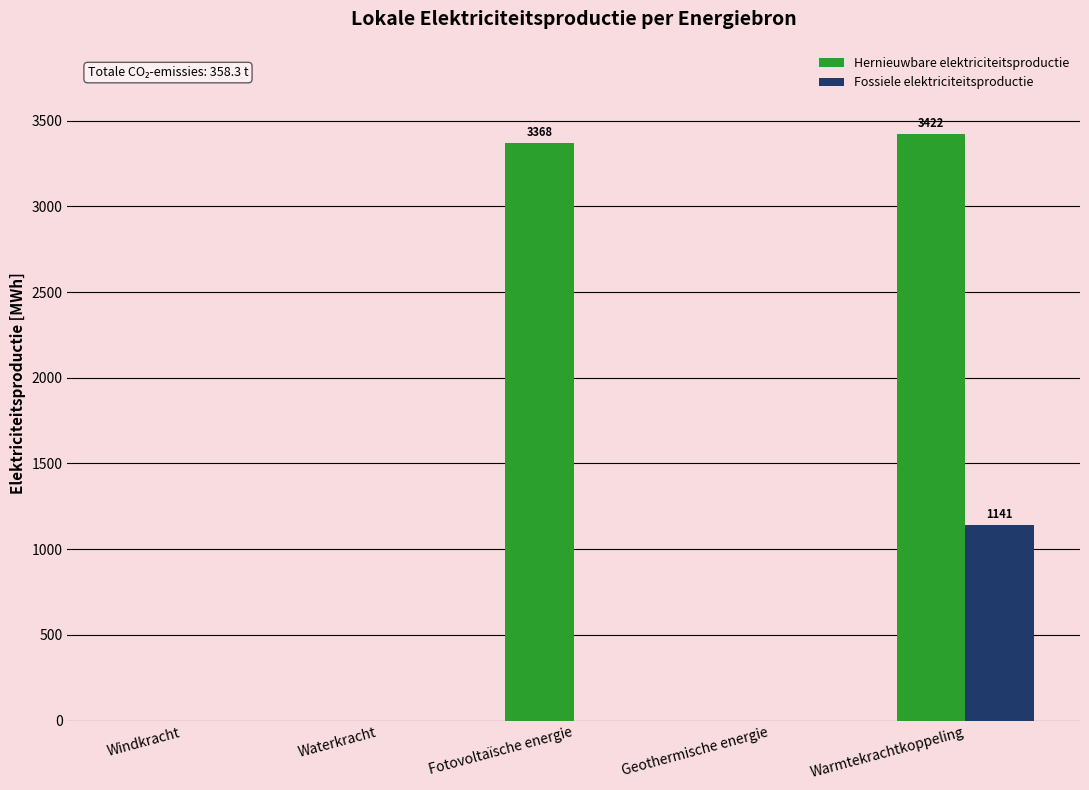

Does the chart contain stacked bars?

No